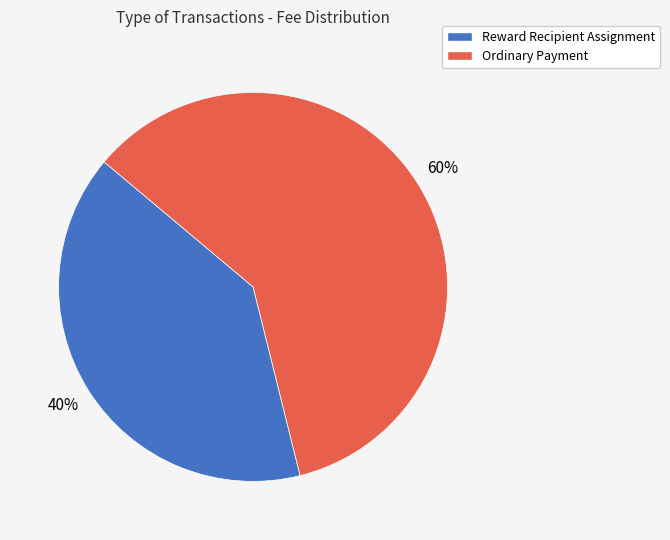

To the nearest percent, what is the difference between the largest and smallest slice percentages?

20%